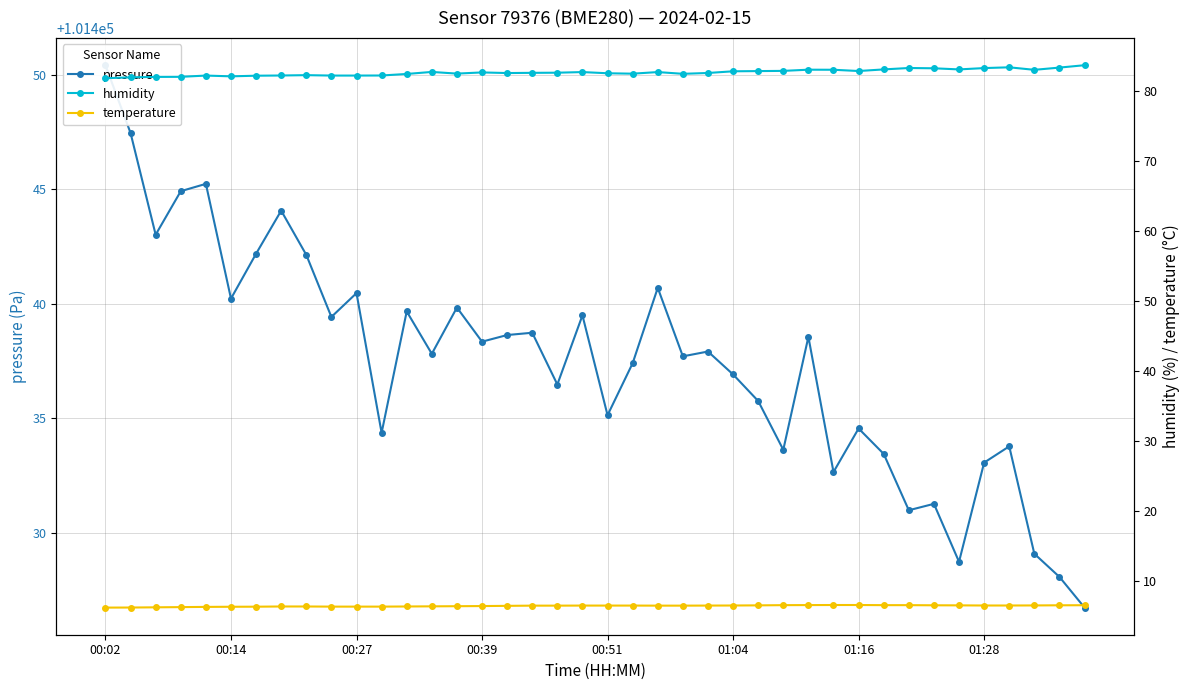

Which series has the widest spread of values?

pressure